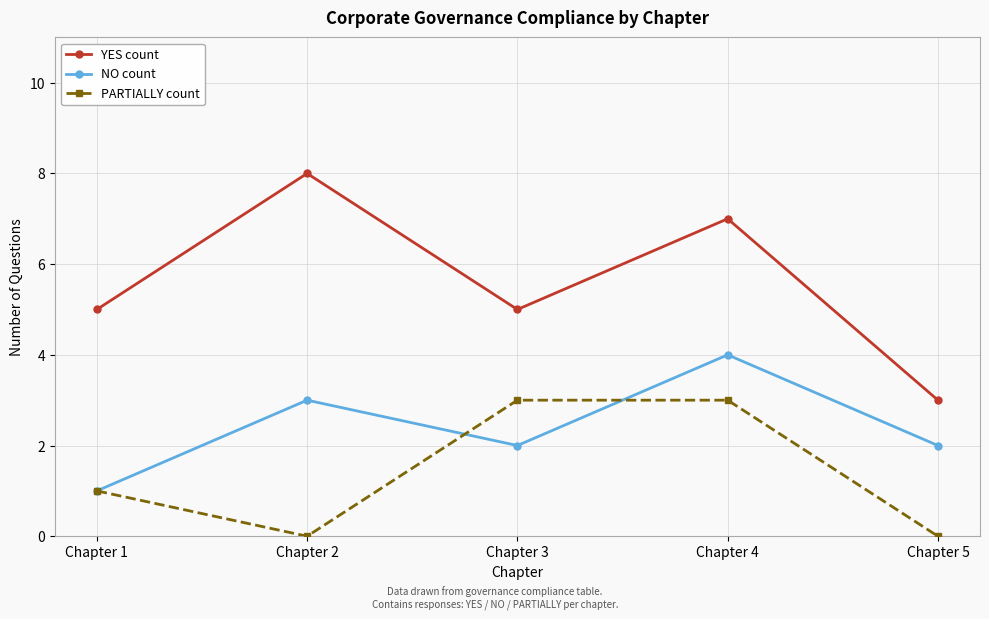

What is the sum of all PARTIALLY count values?

7